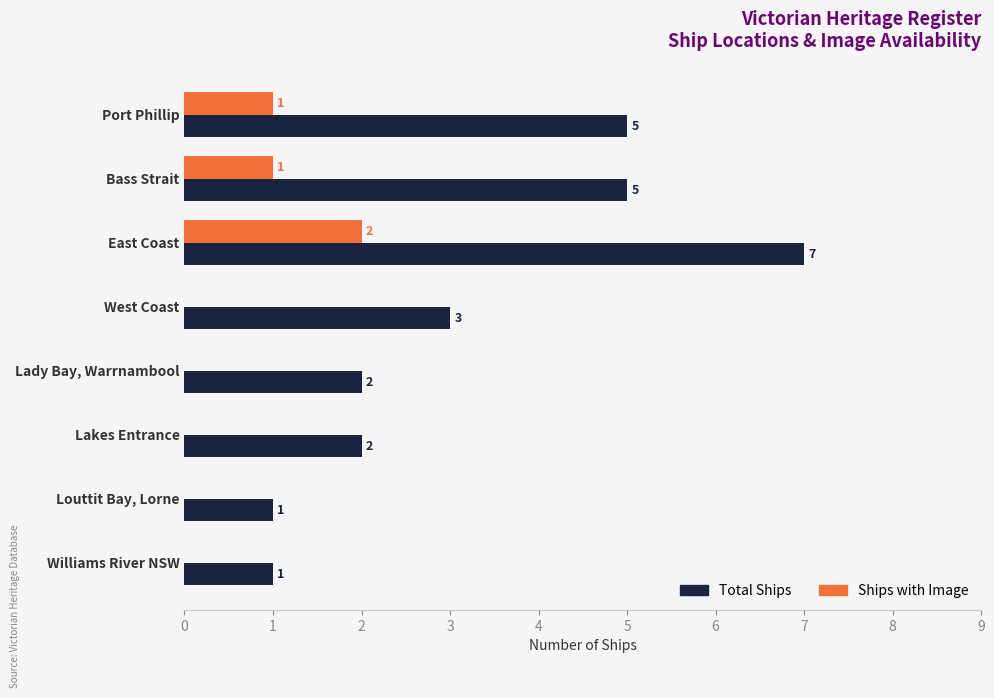

How many data points does each series have?

8